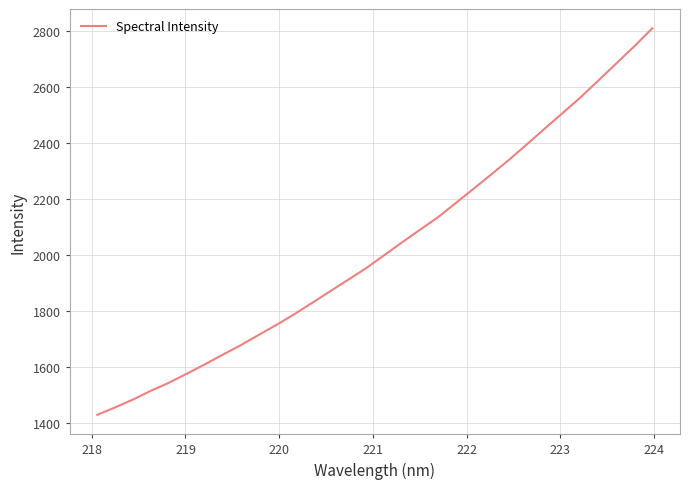

What is the greatest value displayed?

2807.8